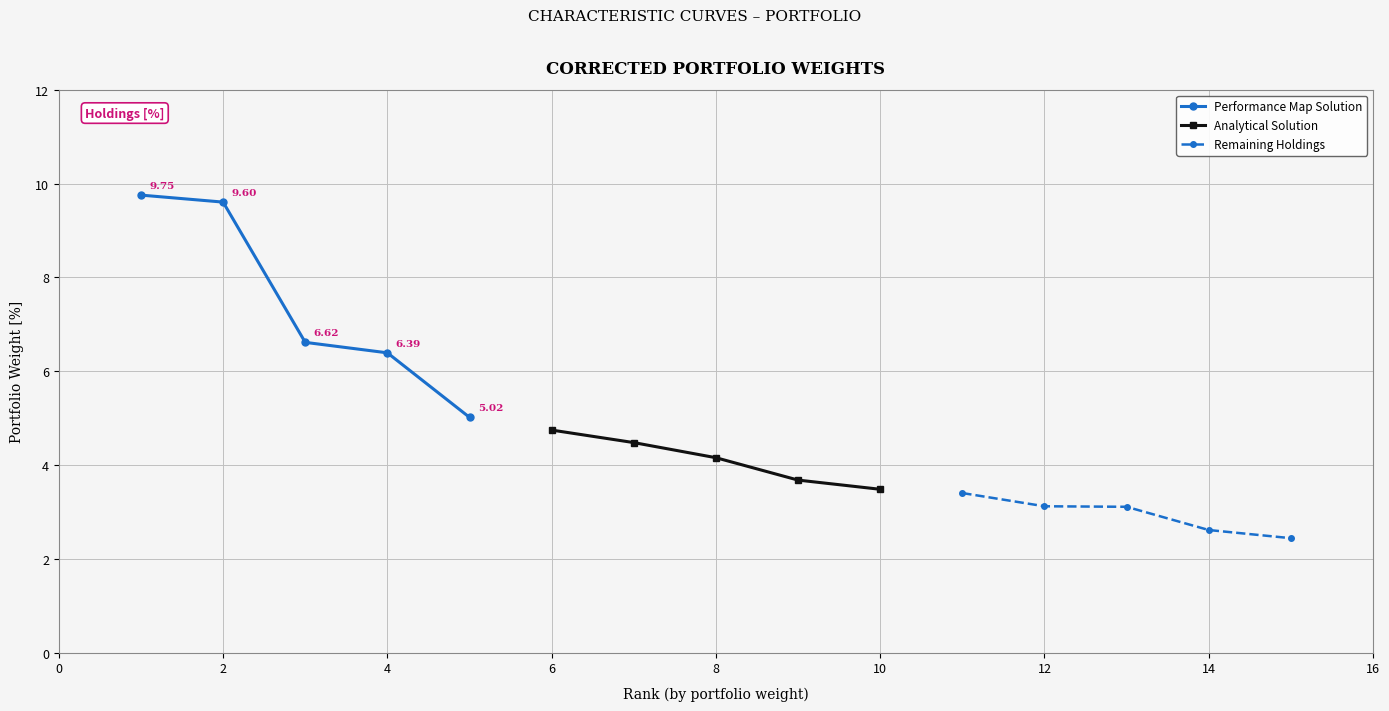

List the series in order of their overall mean, highest first.

Performance Map Solution, Analytical Solution, Remaining Holdings